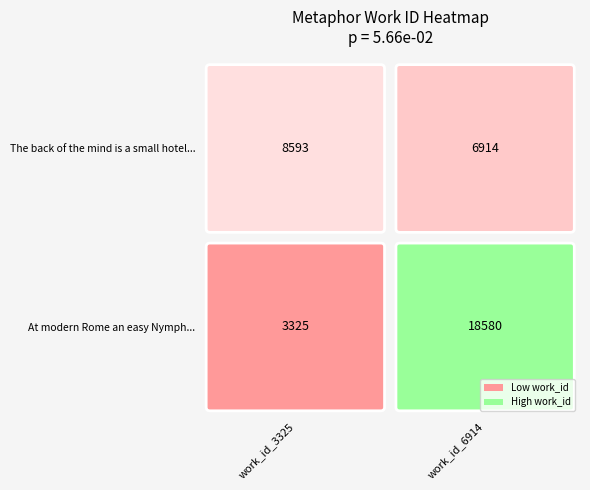

Reading right to left, list all the values displayed in this chart.

3325: 18580	3325
6914: 6914	8593